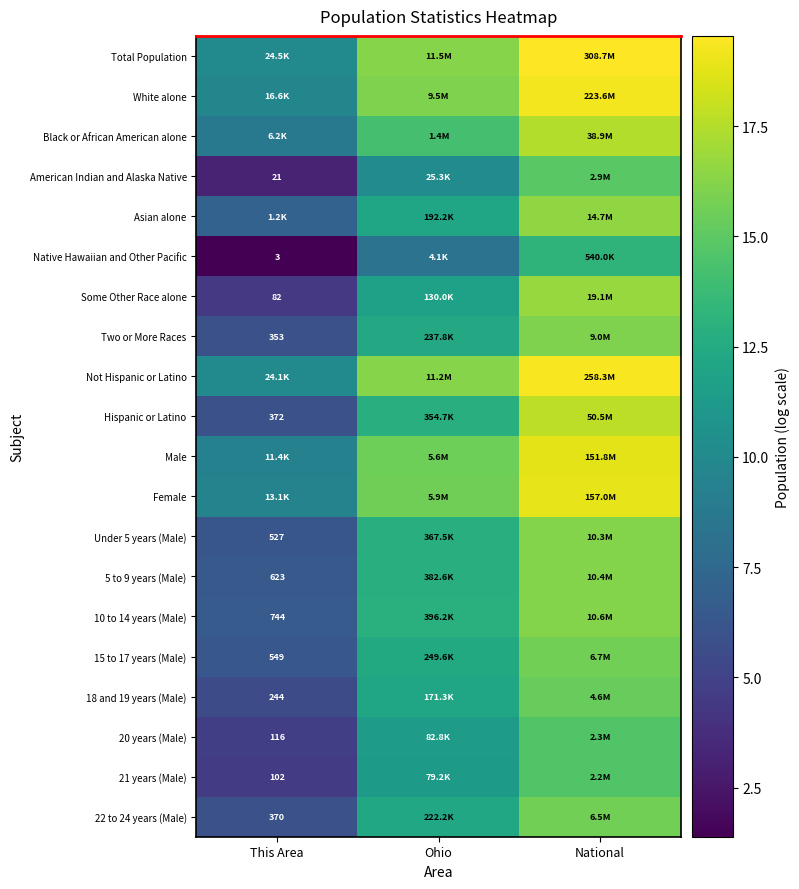

How many categories are shown in the chart?

3